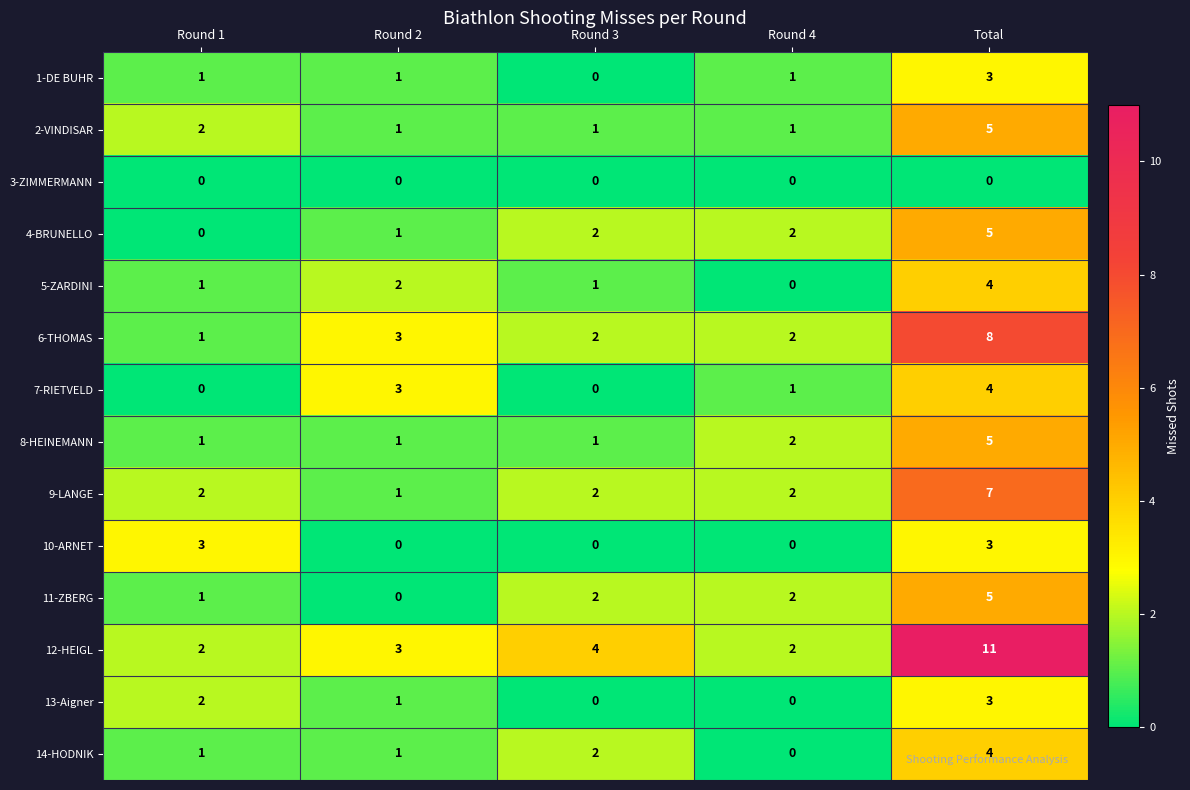

True or false: 12-HEIGL has a value of 3 at Round 2.

True